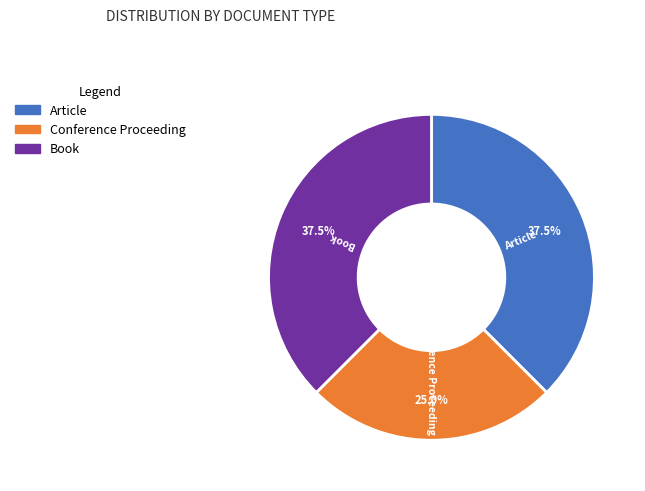

Is there any slice that represents more than half of the pie?

No